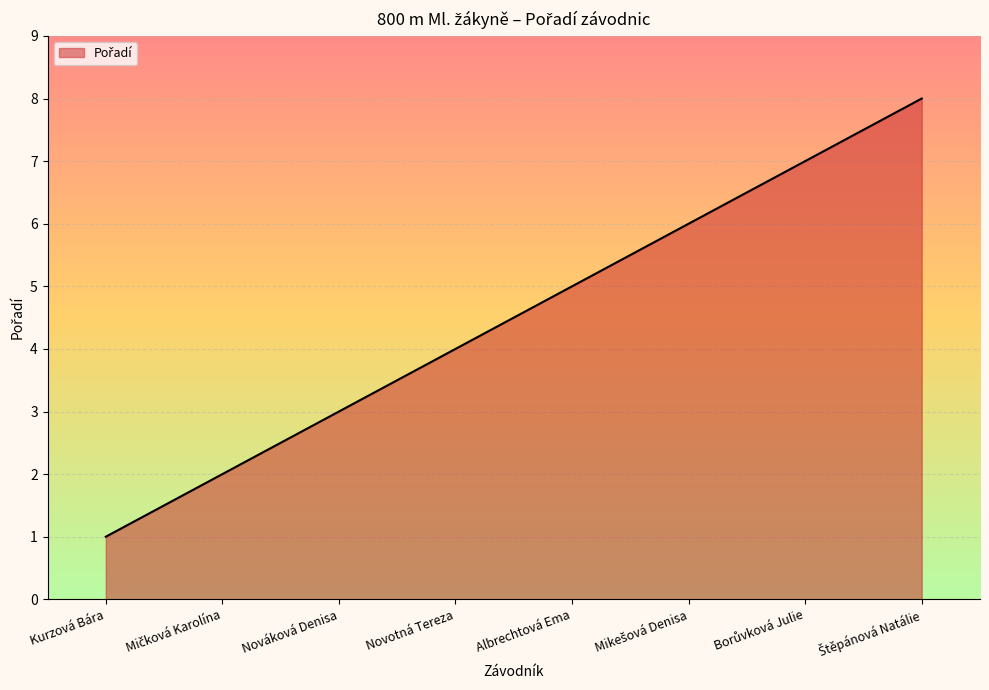

What is the change in value from Kurzová Bára to Nováková Denisa?

+2